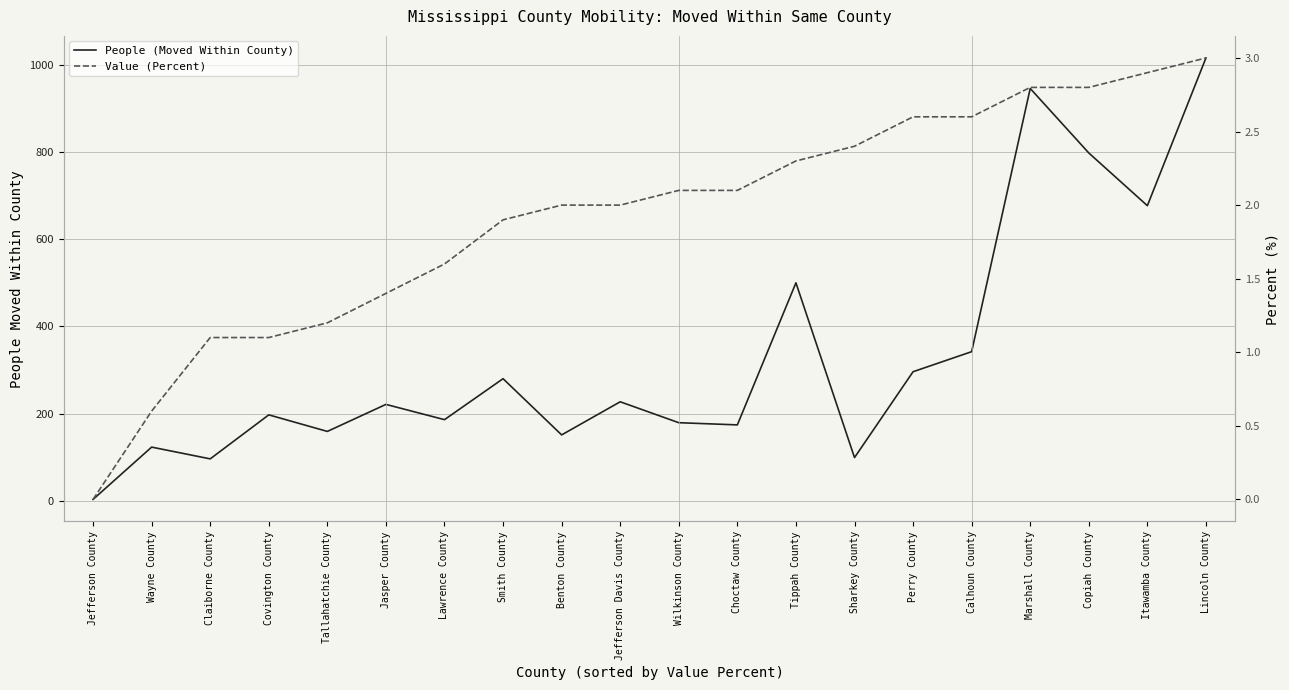

Does the chart have visible grid lines?

Yes